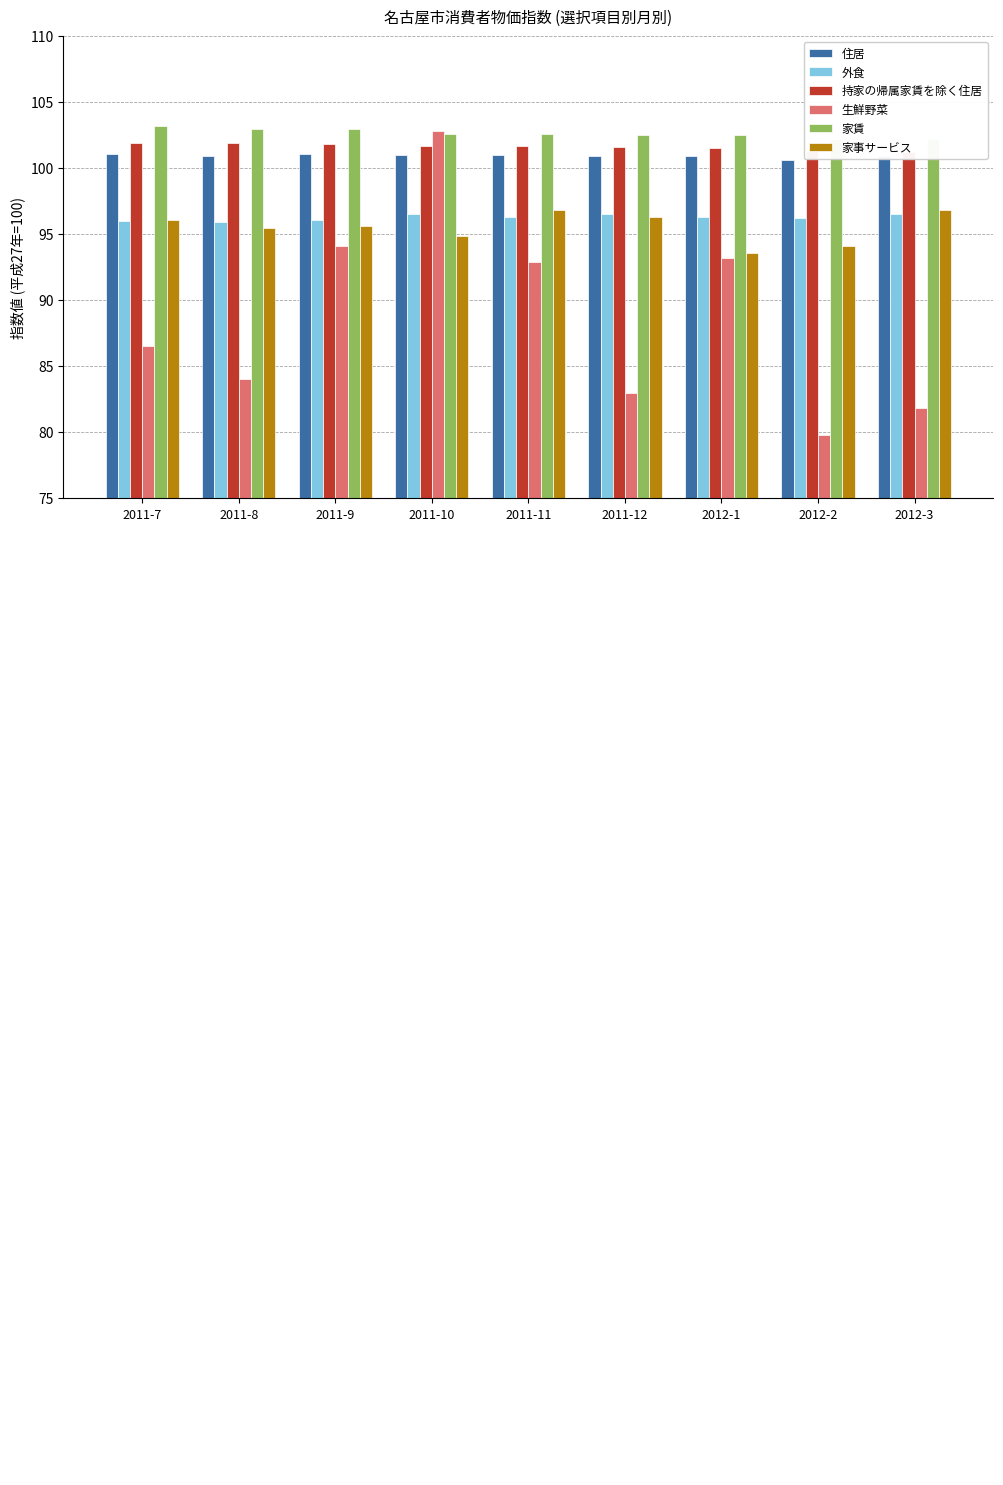

Reading left to right, list all the values displayed in this chart.

住居: 2011-7=101.1	2011-8=100.9	2011-9=101.1	2011-10=101.0	2011-11=101.0	2011-12=100.9	2012-1=100.9	2012-2=100.6	2012-3=100.9
外食: 2011-7=96.0	2011-8=95.9	2011-9=96.1	2011-10=96.5	2011-11=96.3	2011-12=96.5	2012-1=96.3	2012-2=96.2	2012-3=96.5
持家の帰属家賃を除く住居: 2011-7=101.9	2011-8=101.9	2011-9=101.8	2011-10=101.7	2011-11=101.7	2011-12=101.6	2012-1=101.5	2012-2=101.3	2012-3=101.2
生鮮野菜: 2011-7=86.5	2011-8=84.0	2011-9=94.1	2011-10=102.8	2011-11=92.9	2011-12=83.0	2012-1=93.2	2012-2=79.8	2012-3=81.8
家賃: 2011-7=103.2	2011-8=103.0	2011-9=103.0	2011-10=102.6	2011-11=102.6	2011-12=102.5	2012-1=102.5	2012-2=102.2	2012-3=102.2
家事サービス: 2011-7=96.1	2011-8=95.5	2011-9=95.6	2011-10=94.9	2011-11=96.8	2011-12=96.3	2012-1=93.6	2012-2=94.1	2012-3=96.8